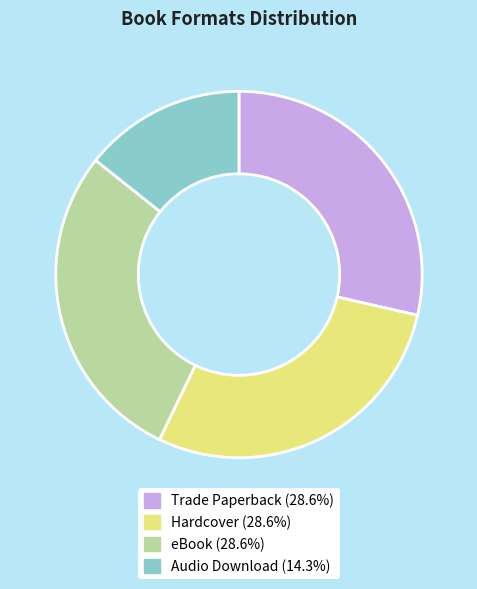

What is the ratio of the value at eBook to the value at Audio Download?

2.0